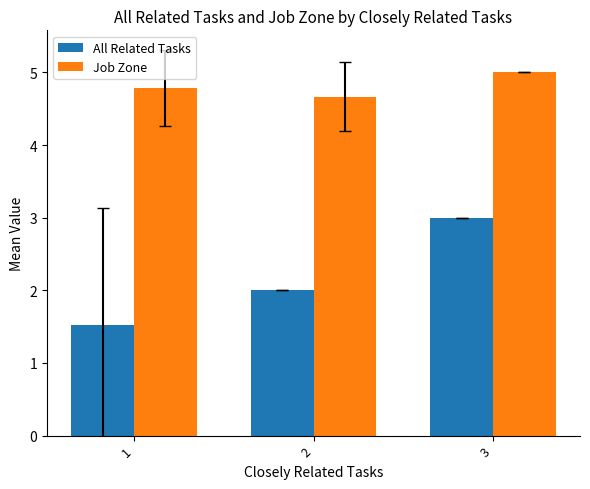

Which series has the largest total across all categories?

Job Zone